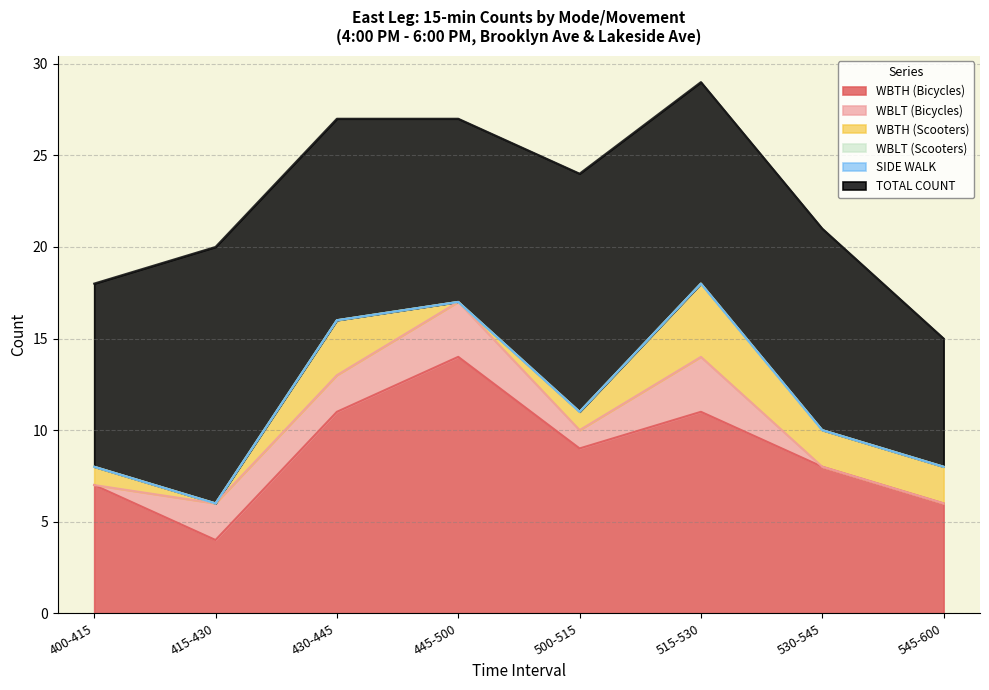

At which label does WBLT (Scooters) reach its minimum?

400-415